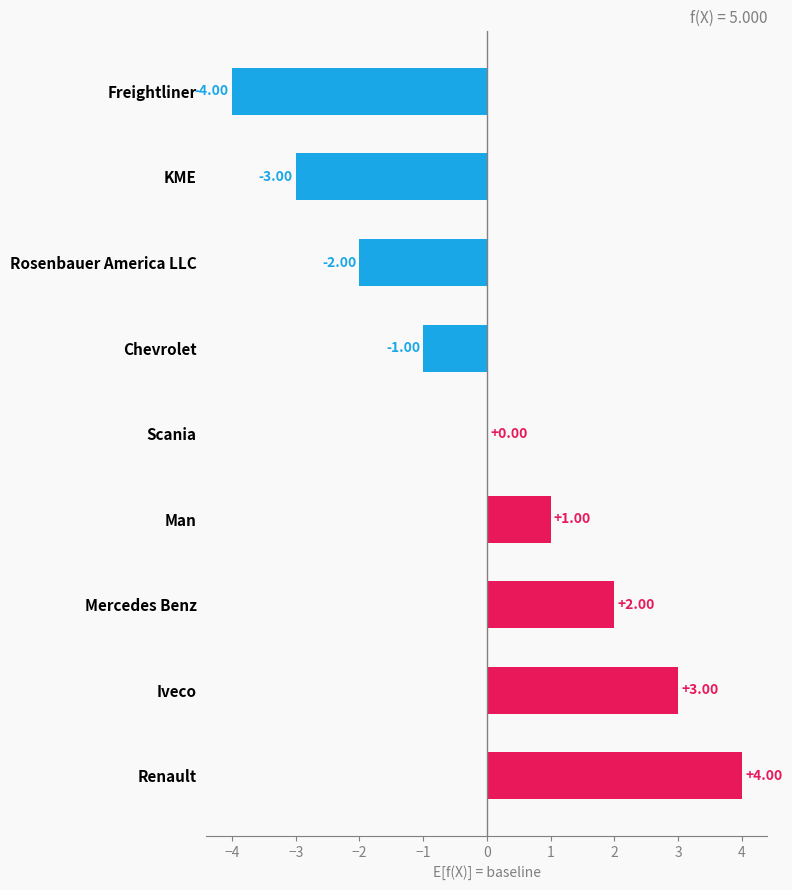

At which label is the value closest to 0?

Scania